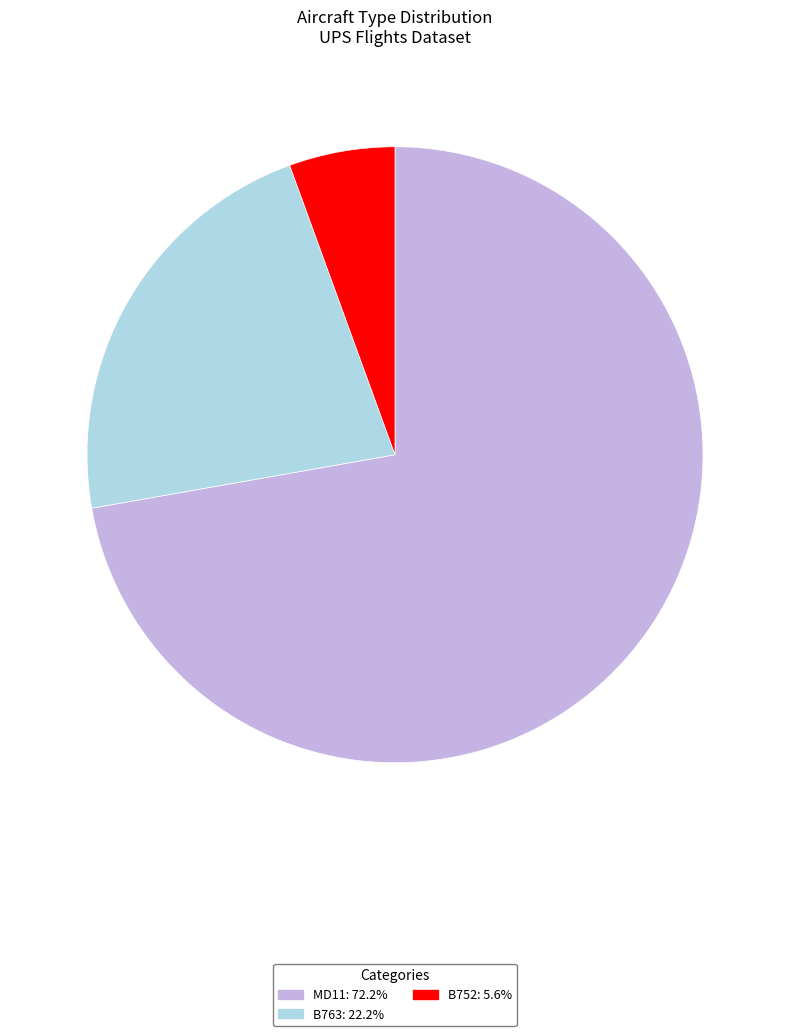

Between B752 and MD11, which is larger?

MD11